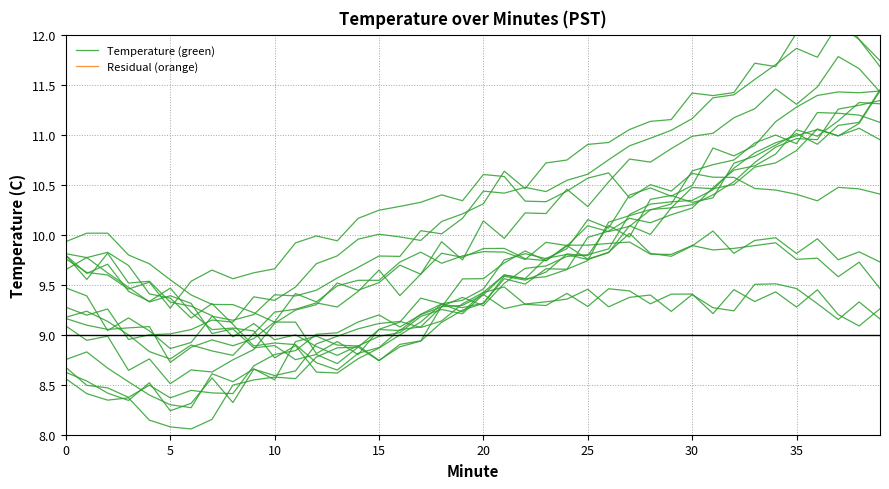

The Temperature (green) series shows 9.2 at 39. True or false?

True